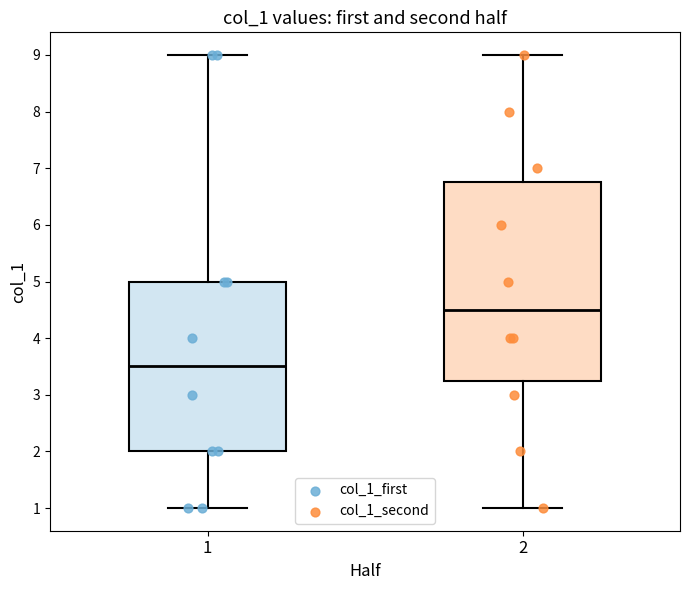

Where does the lower whisker of the box at x = 2 end on the y-axis? The values are not printed on the chart, so give them approximately, as read against the axis.

1.0